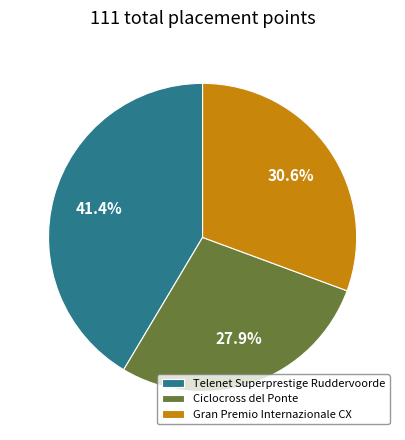

To the nearest percent, what is the combined percentage of Gran Premio Internazionale CX and Ciclocross del Ponte?

59%